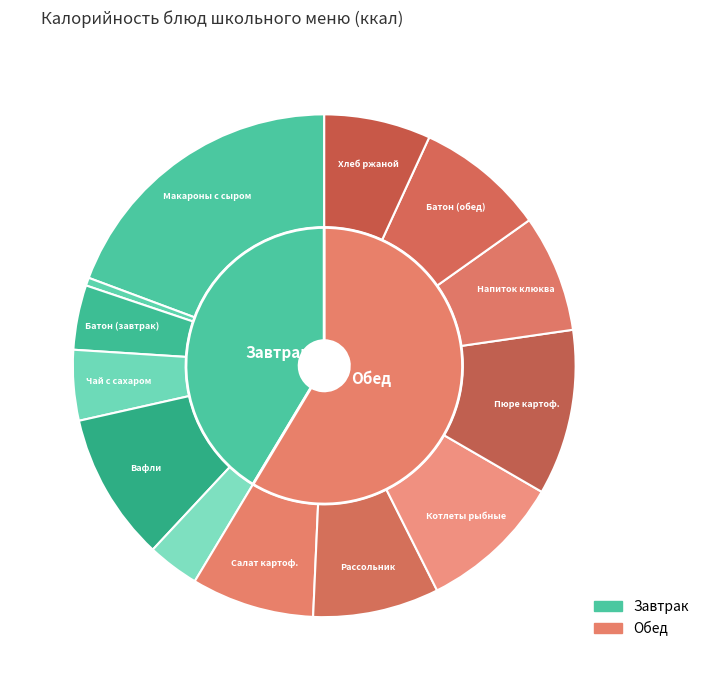

Do ПЮРЕ КАРТОФЕЛЬНОЕ and САЛАТ КАРТОФЕЛЬНЫЙ together represent more than half of the pie?

No